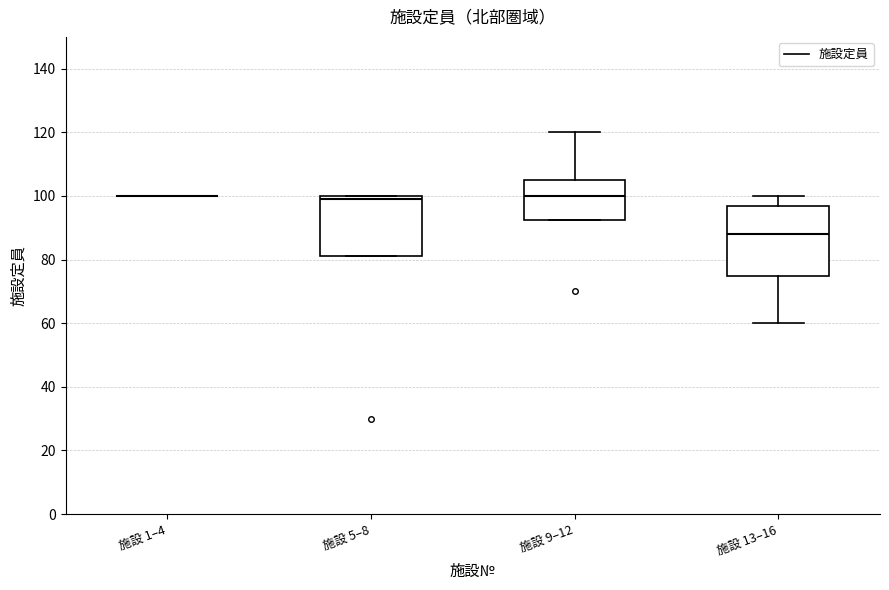

Where does the upper whisker of the box for 施設 13–16 end on the y-axis? The values are not printed on the chart, so give them approximately, as read against the axis.

100